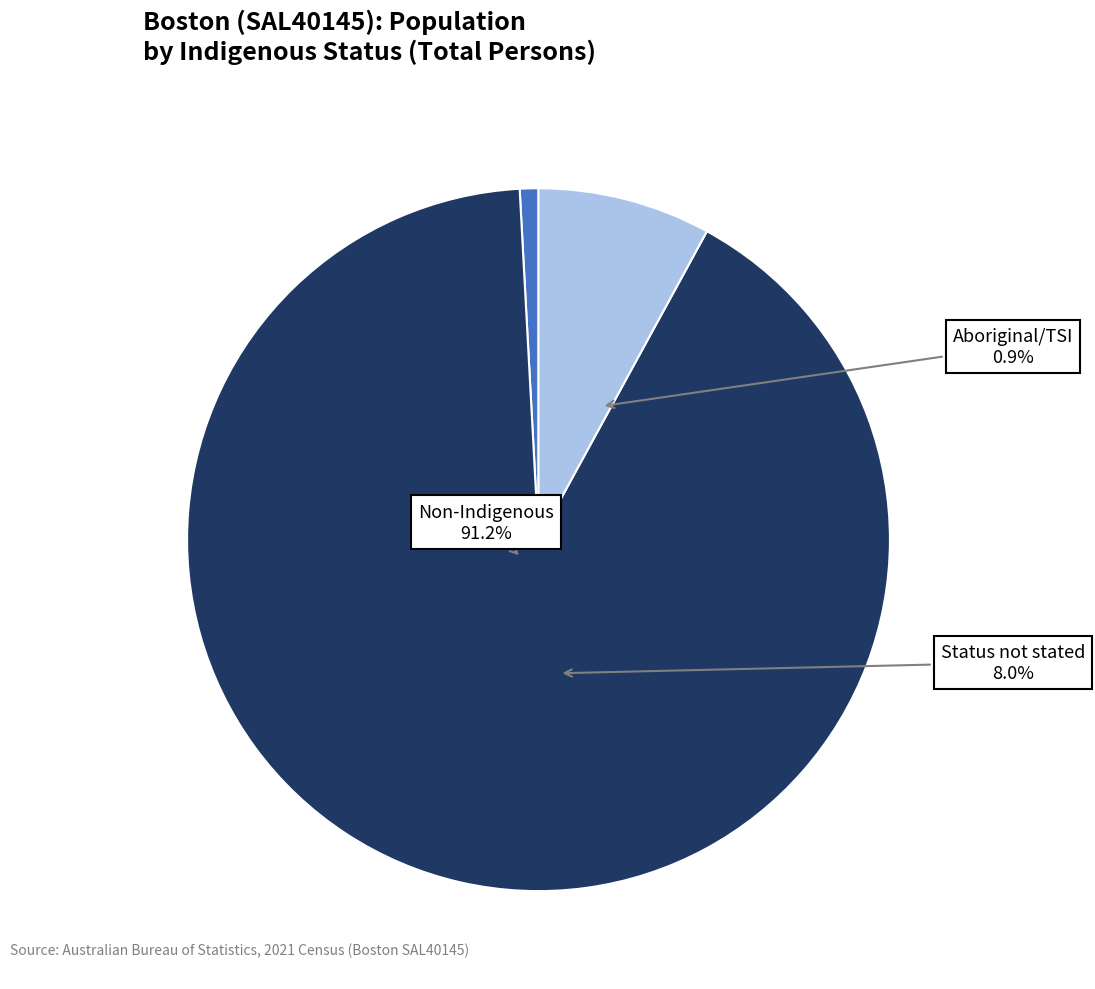

What is the smallest slice in the pie chart?

Aboriginal and/or Torres Strait Islander